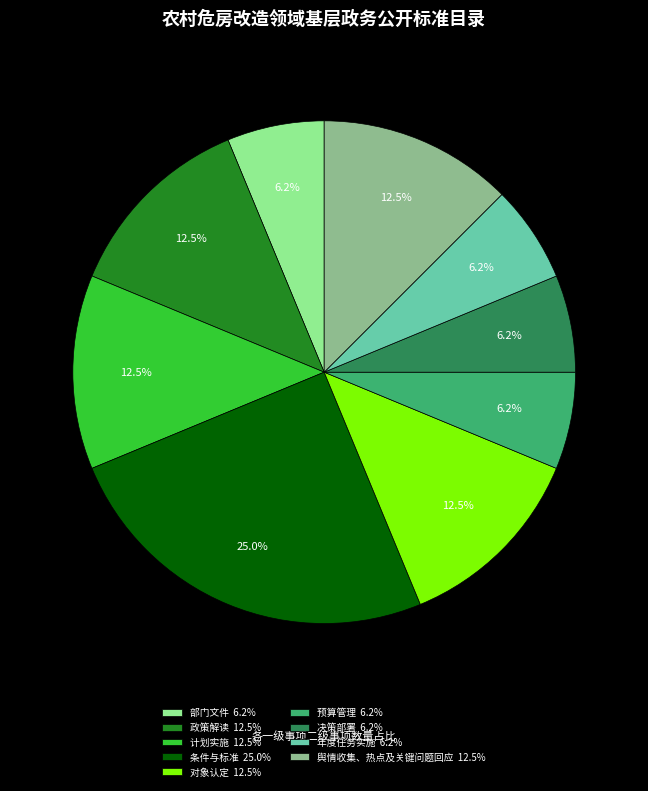

Approximately how many times larger is the value at 舆情收集、热点及关键问题回应 compared to 部门文件?

2.0